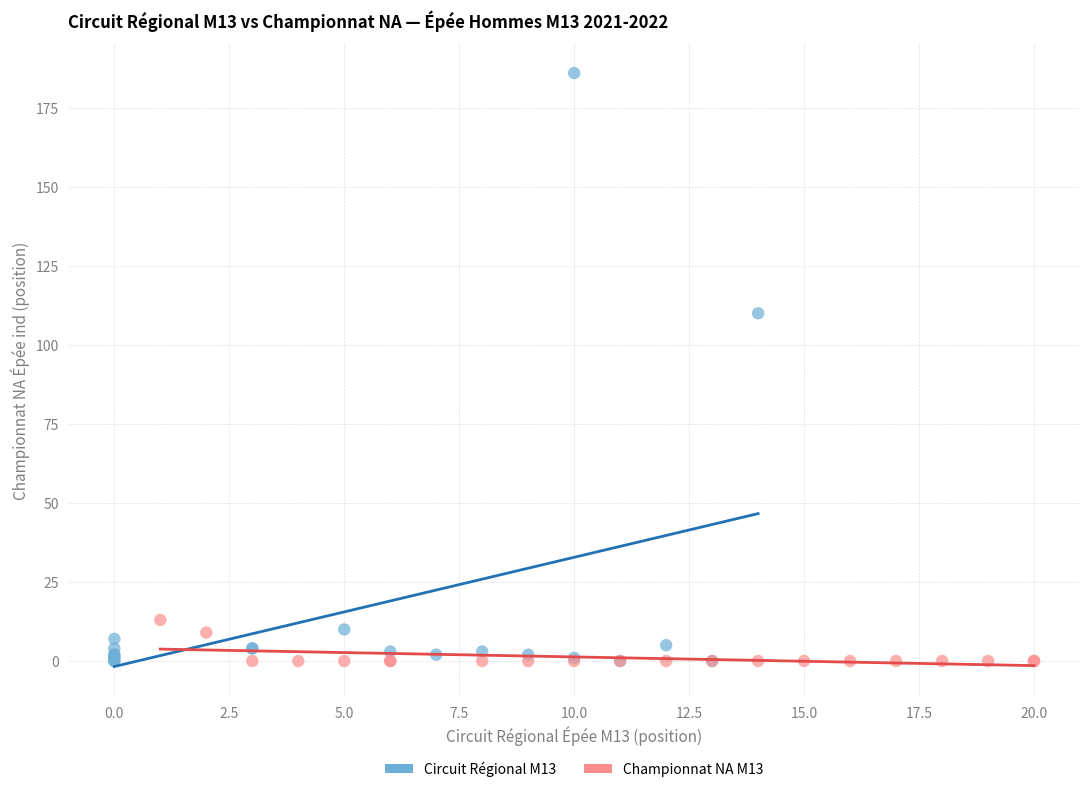

Which series has the largest Y range (max minus min)?

Circuit Régional M13